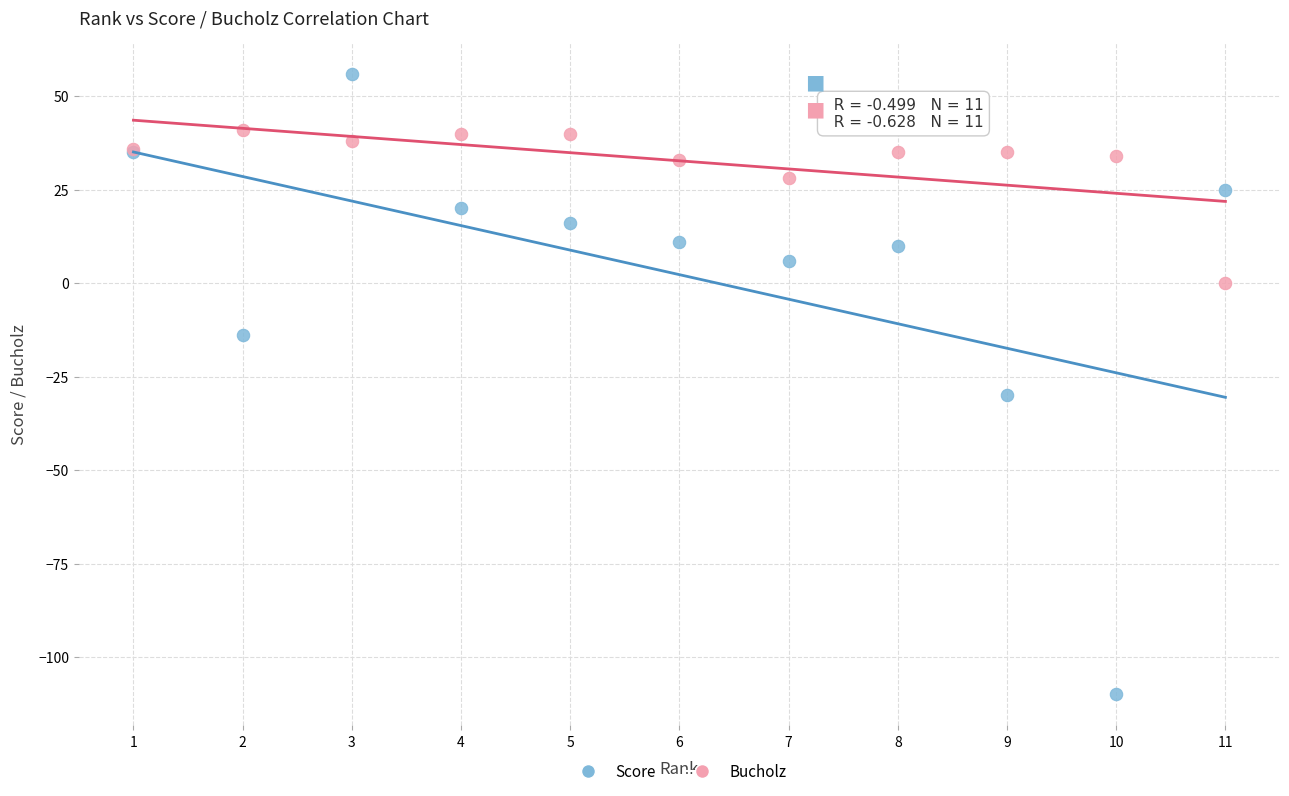

Which series has the widest spread of Y values?

Score